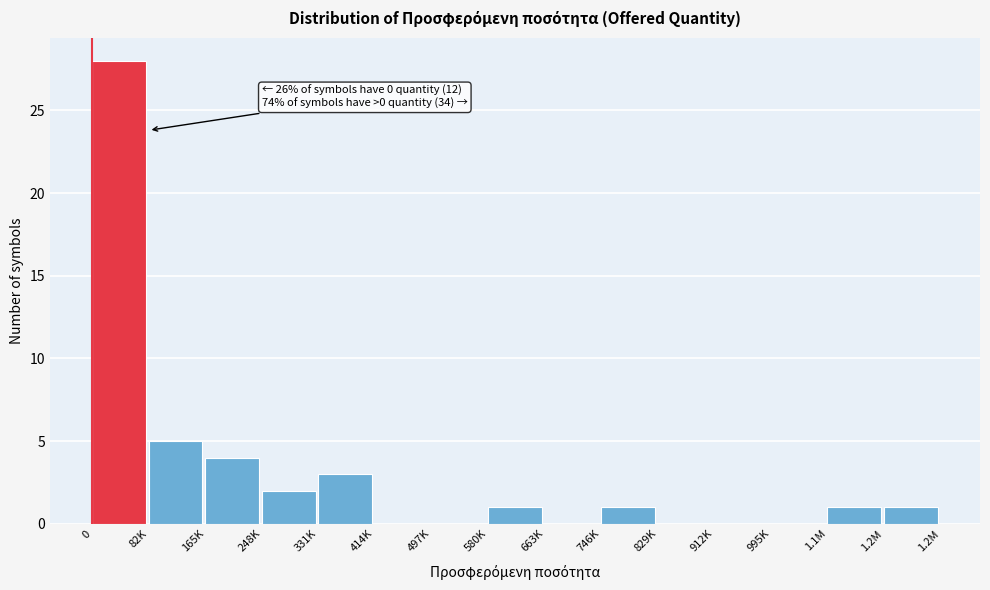

Reading left to right, transcribe all the data shown in this chart.

0=28	82K=5	165K=4	248K=2	331K=3	414K=0	497K=0	580K=1	663K=0	746K=1	829K=0	912K=0	995K=0	1.1M=1	1.2M=1